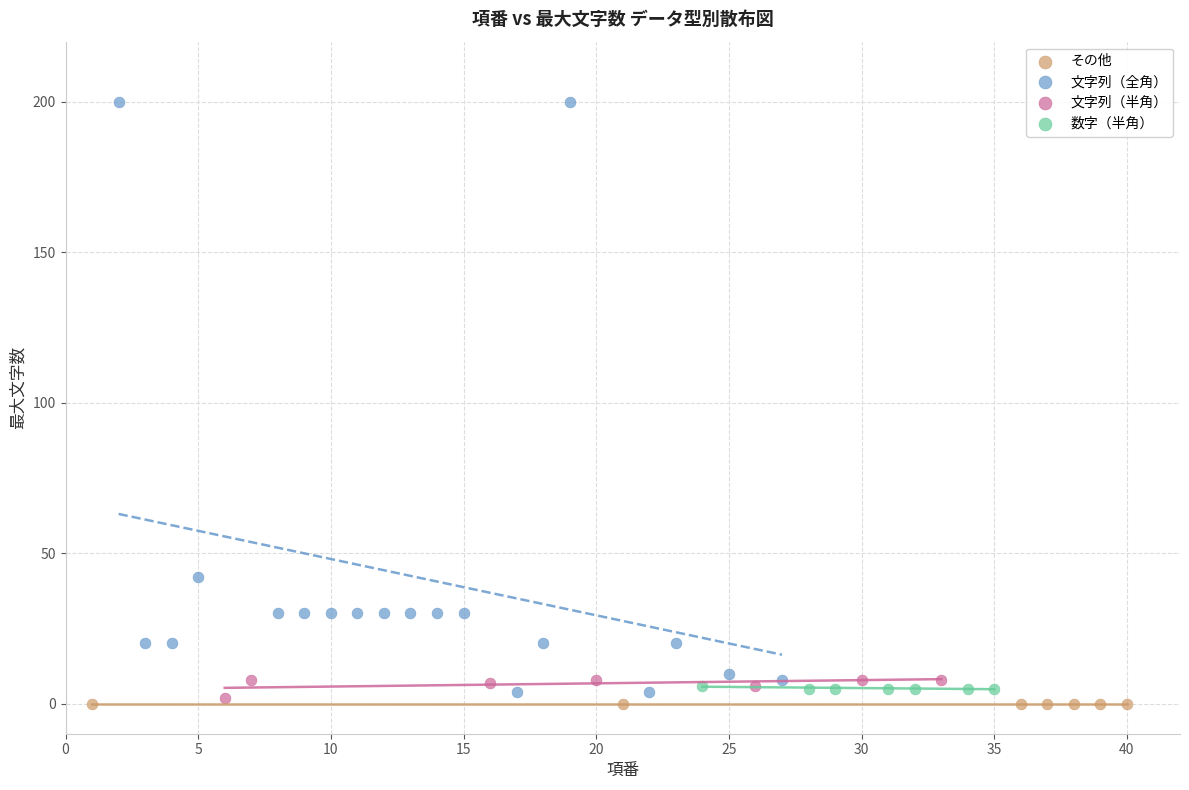

Which series contains the lowest Y value?

その他